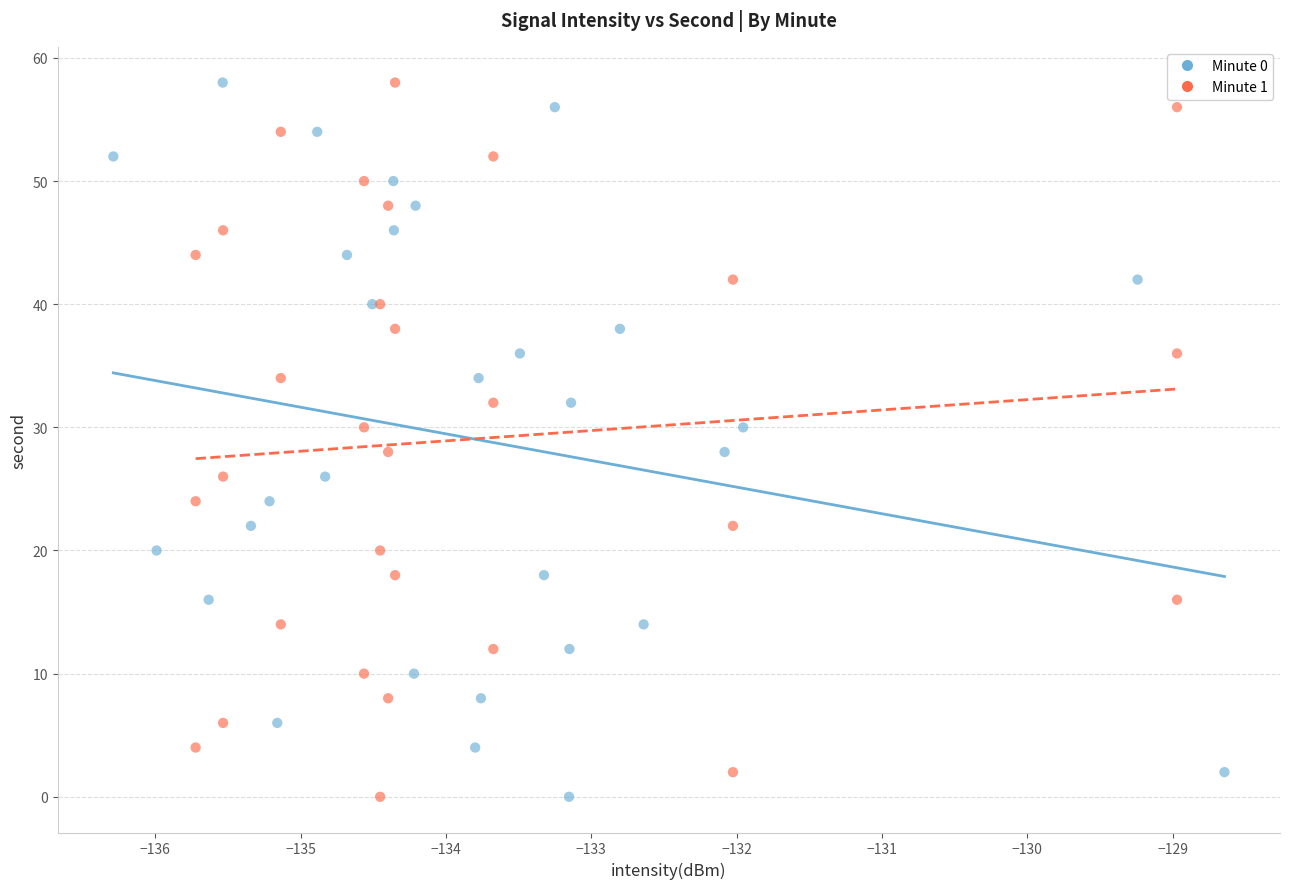

What are all the series names shown in the legend?

Minute 0, Minute 1